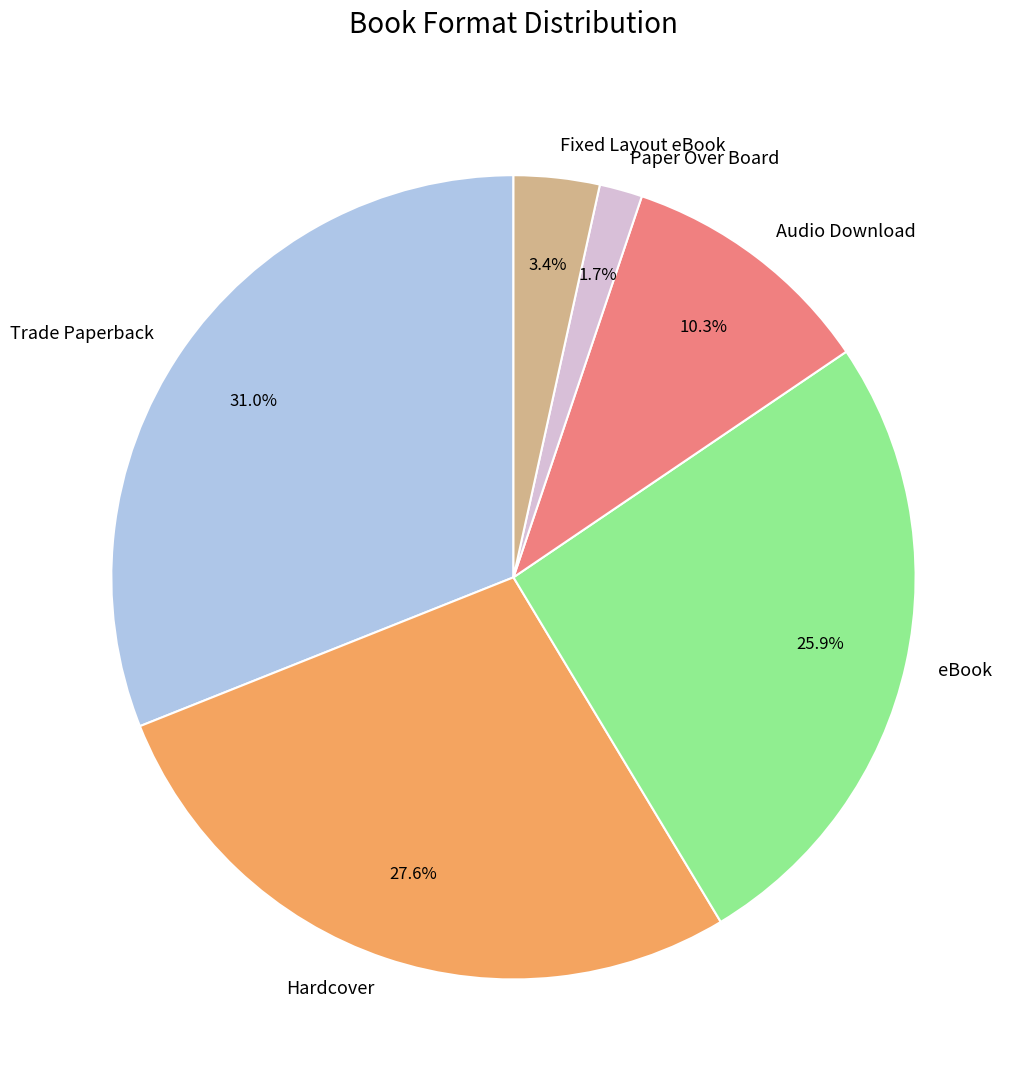

Does Audio Download represent more than half of the total?

No